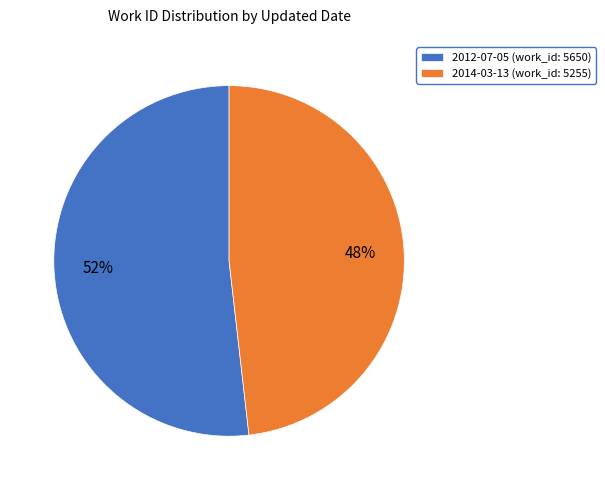

What percentage is the 2012-07-05 slice, to the nearest percent?

52%